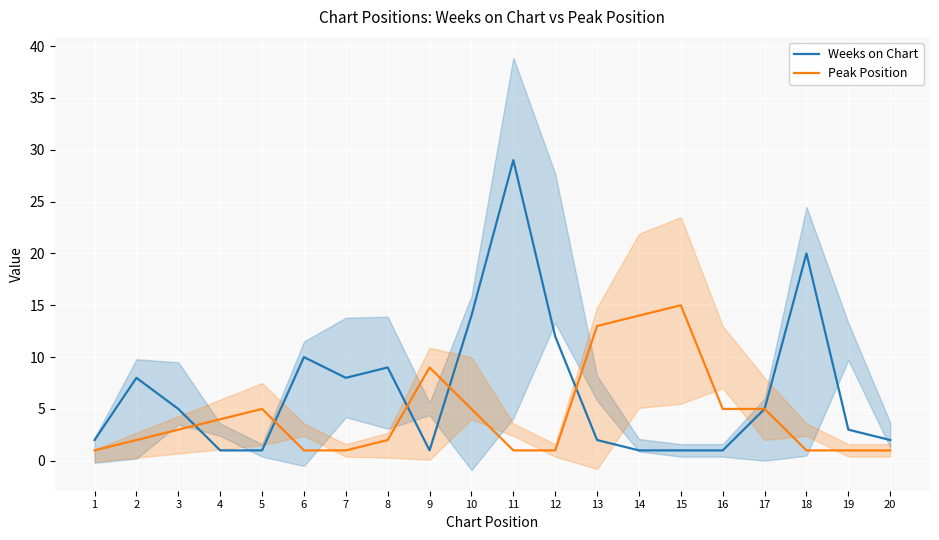

Reading right to left, list all the values displayed in this chart.

Weeks on Chart: 20=2	19=3	18=20	17=5	16=1	15=1	14=1	13=2	12=12	11=29	10=14	9=1	8=9	7=8	6=10	5=1	4=1	3=5	2=8	1=2
Peak Position: 20=1	19=1	18=1	17=5	16=5	15=15	14=14	13=13	12=1	11=1	10=5	9=9	8=2	7=1	6=1	5=5	4=4	3=3	2=2	1=1